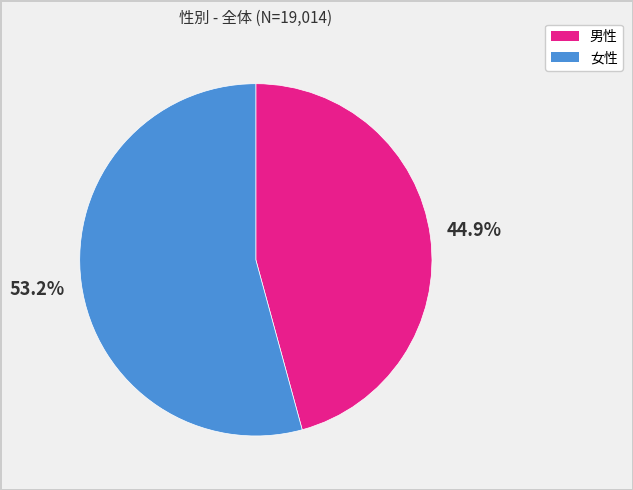

Which slice is the largest?

女性